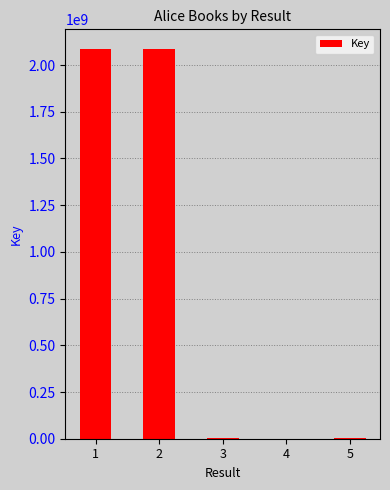

What is the sum of all values?

4176557562